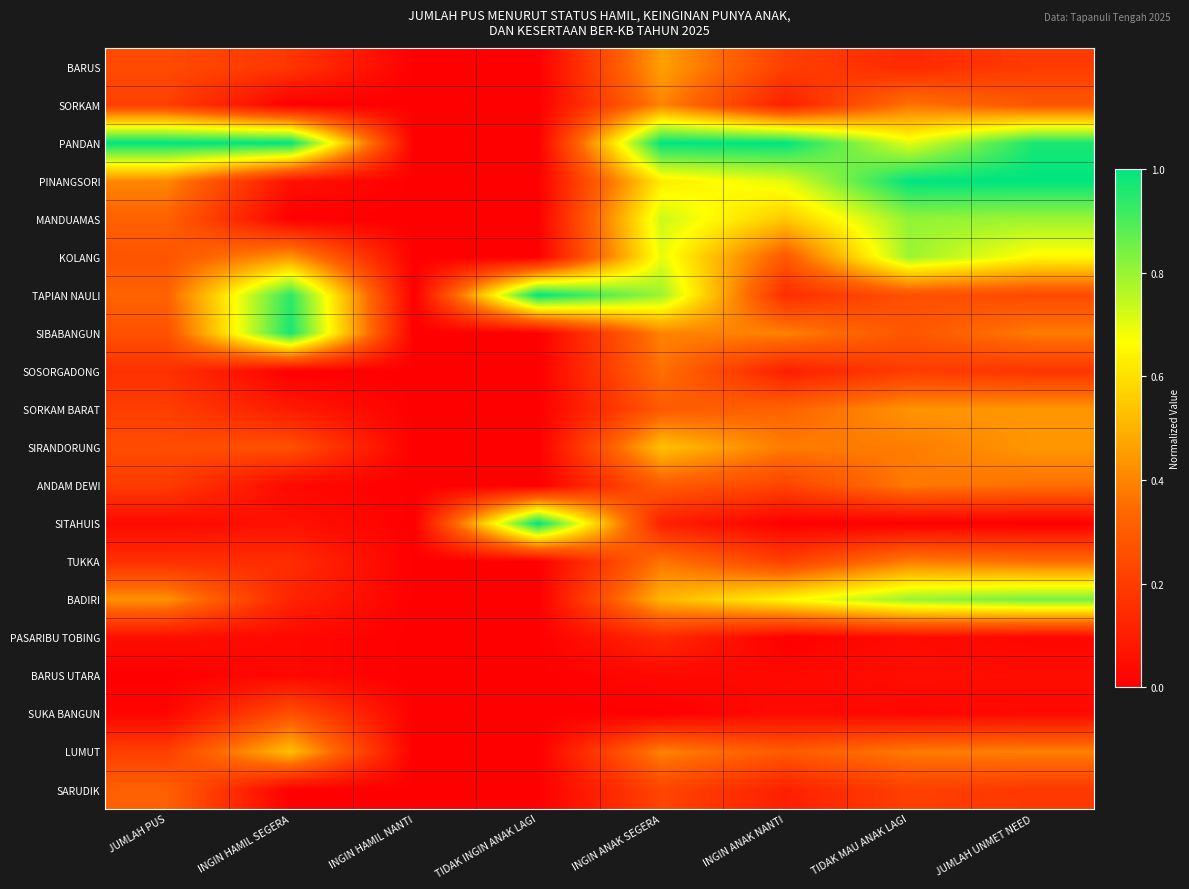

Which series has the widest spread of values?

PANDAN